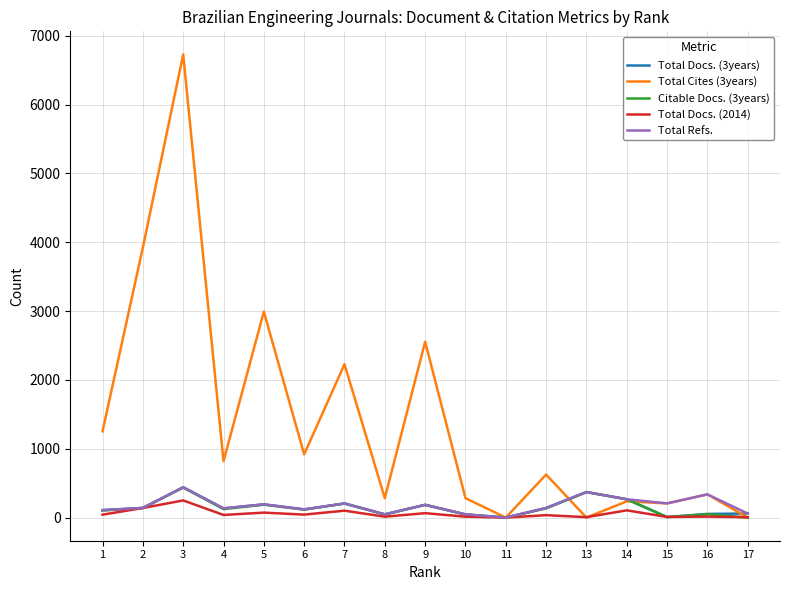

At which category is the sum across all series the highest?

3